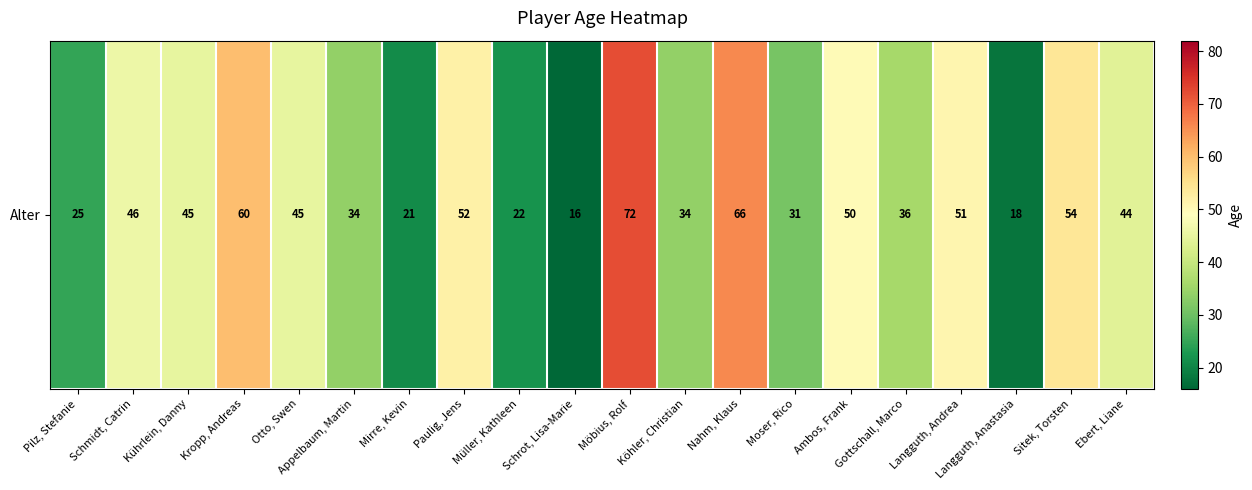

What is the difference between the maximum and minimum values?

56